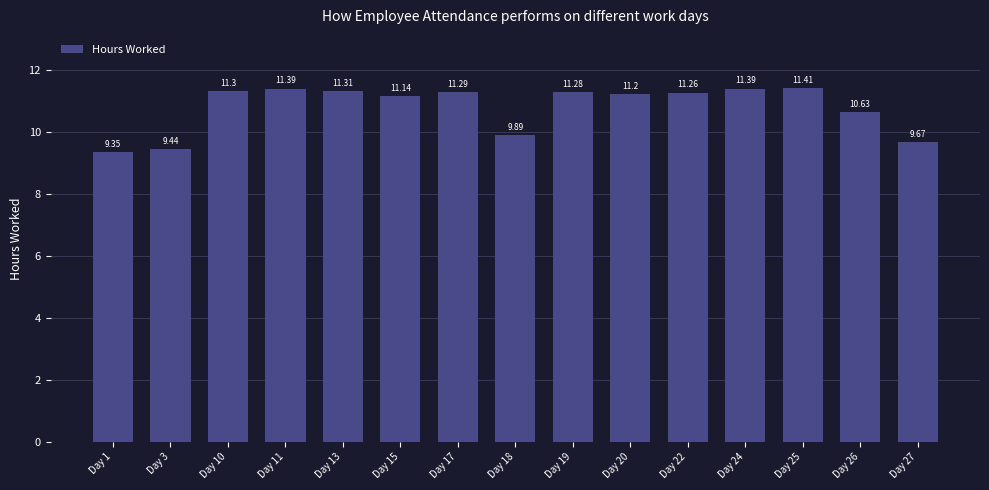

Which has a higher value, Day 18 or Day 3?

Day 18